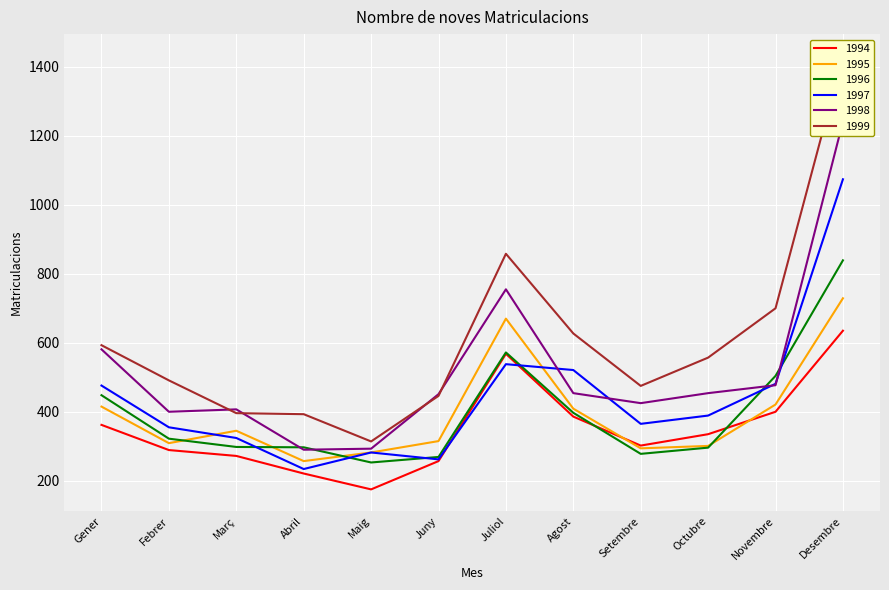

Which series has the largest range (max minus min)?

1999